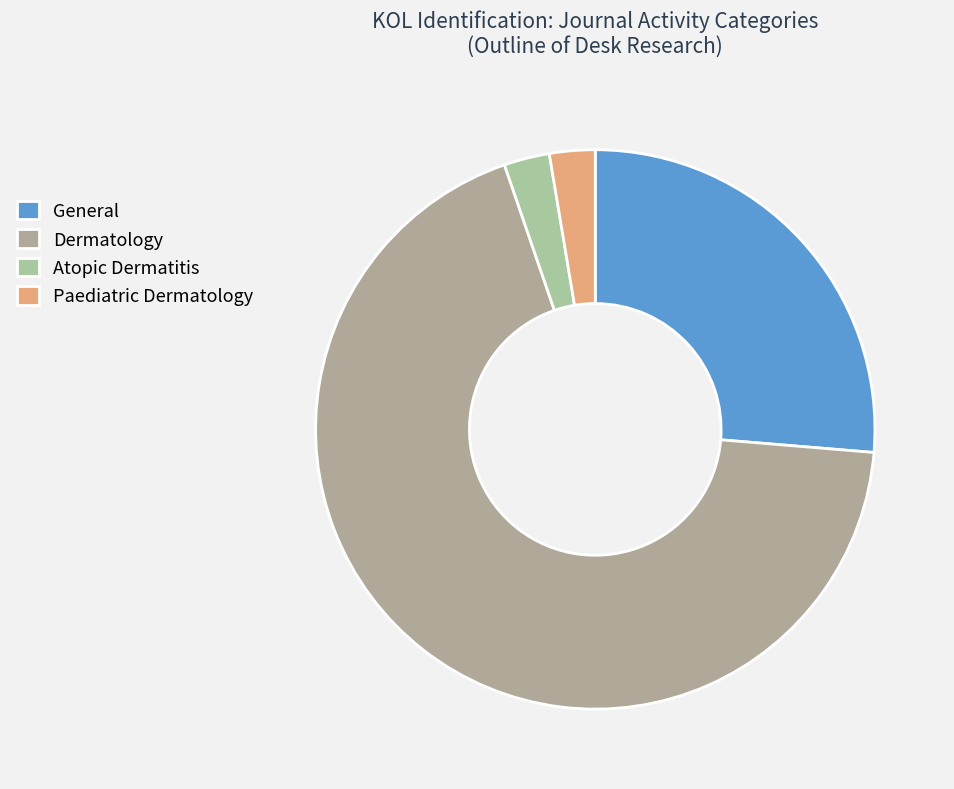

Which category accounts for the majority?

Dermatology